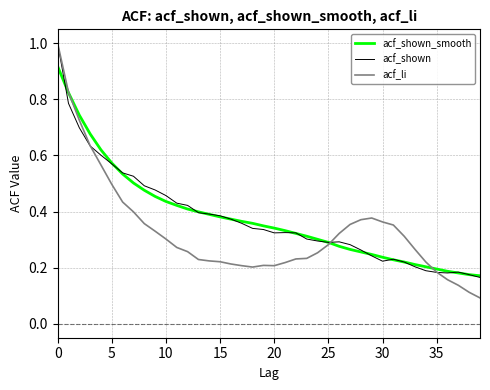

In acf_li, how many points are higher than both neighbors (excluding endpoints)?

2